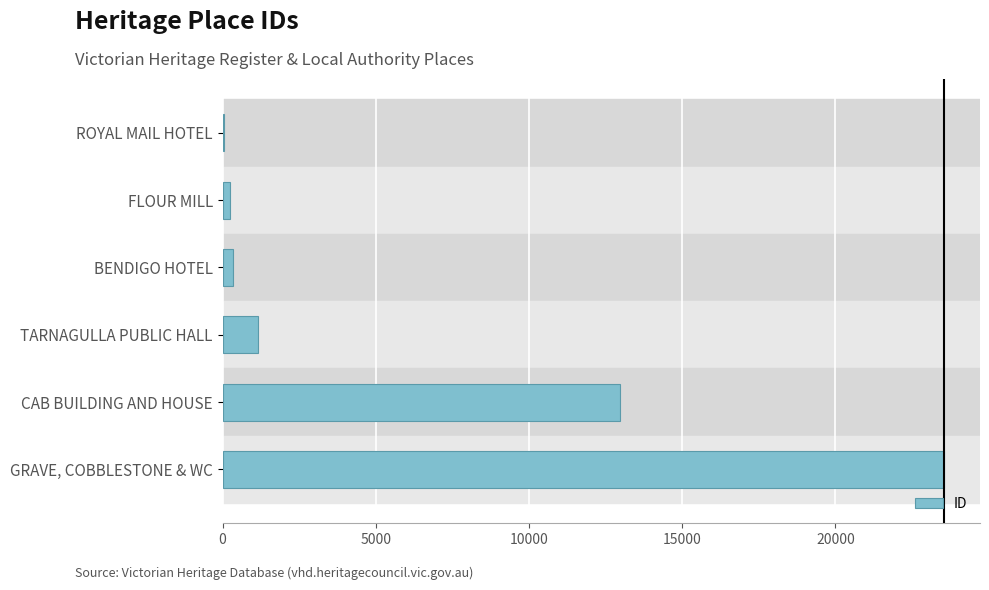

The value at CAB BUILDING AND HOUSE is 3390. True or false?

False